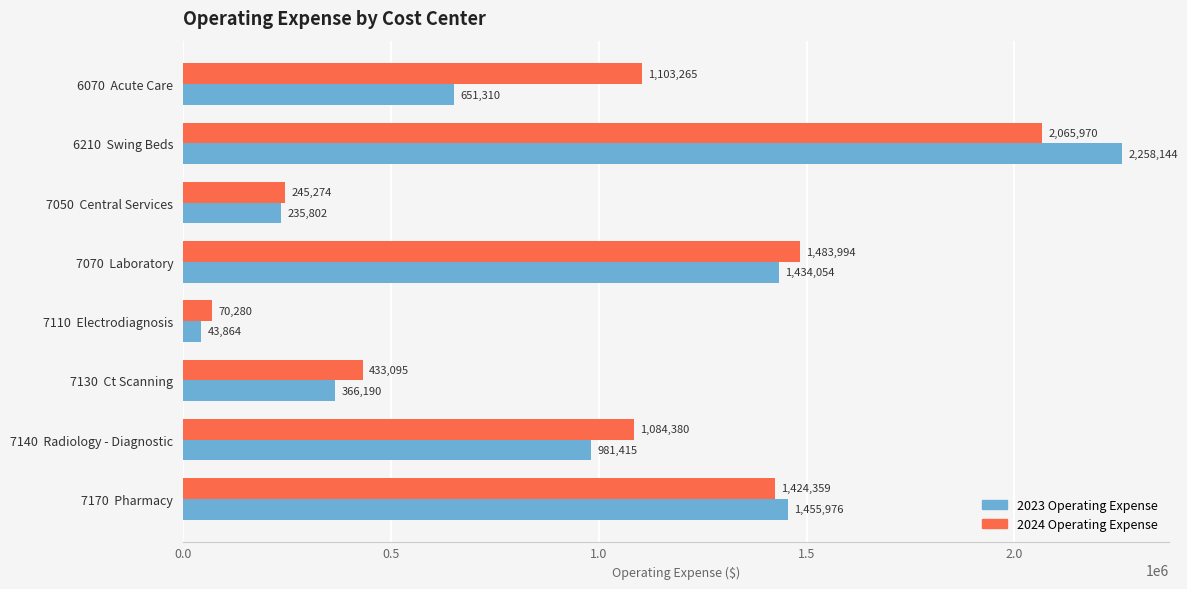

How many values in the 2023 Operating Expense series are below 981415?

4